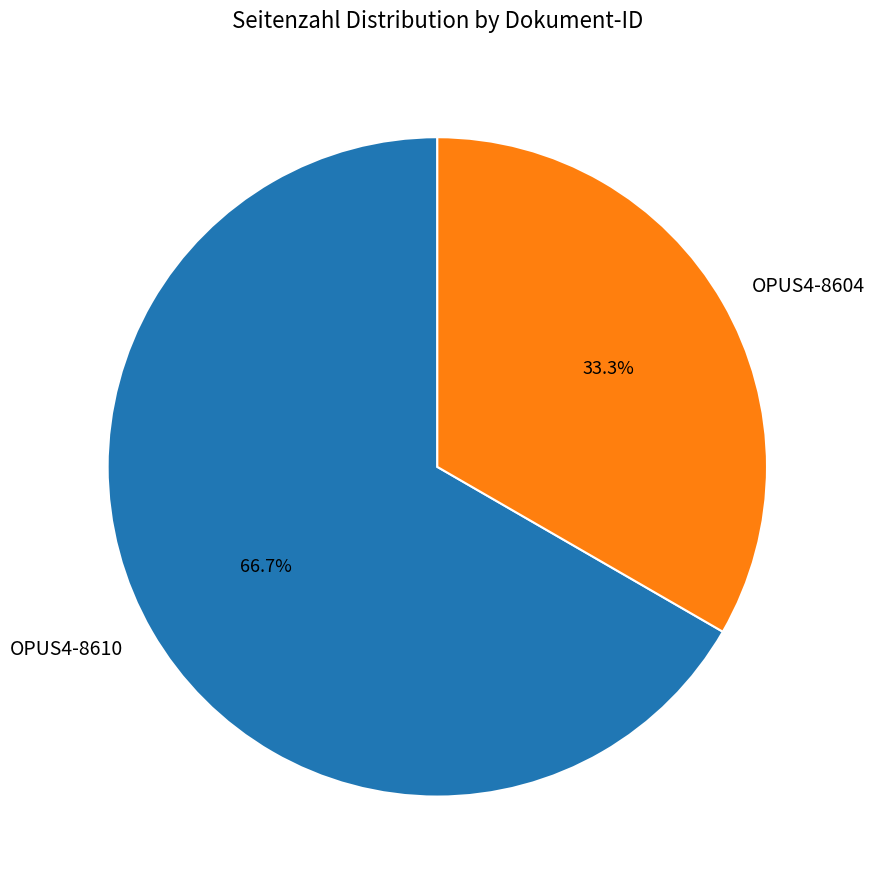

Count the number of slices in the pie.

2